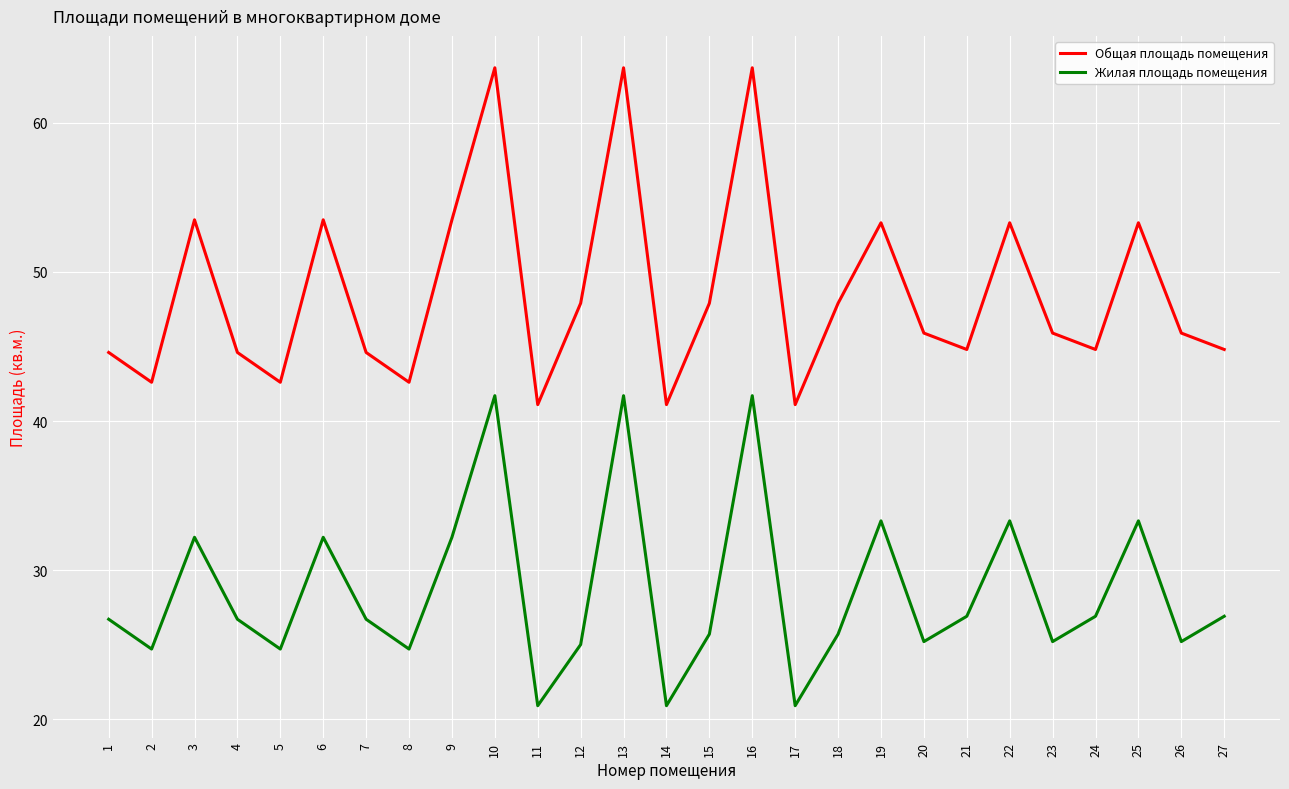

What is the smallest value displayed?

20.9